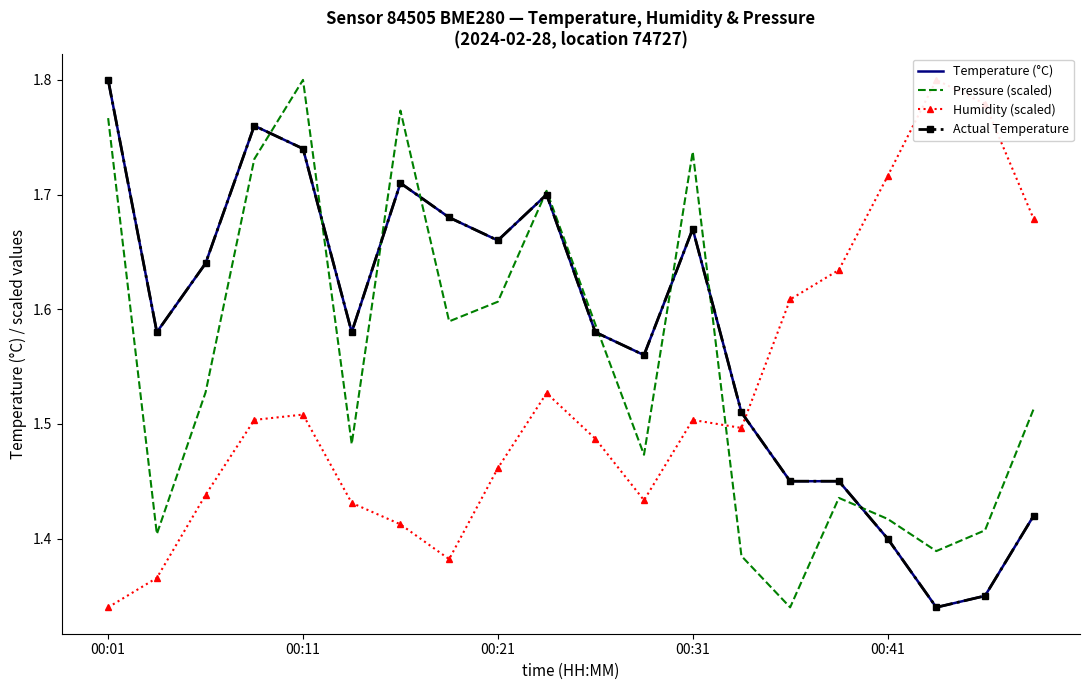

How many data points does each series have?

20